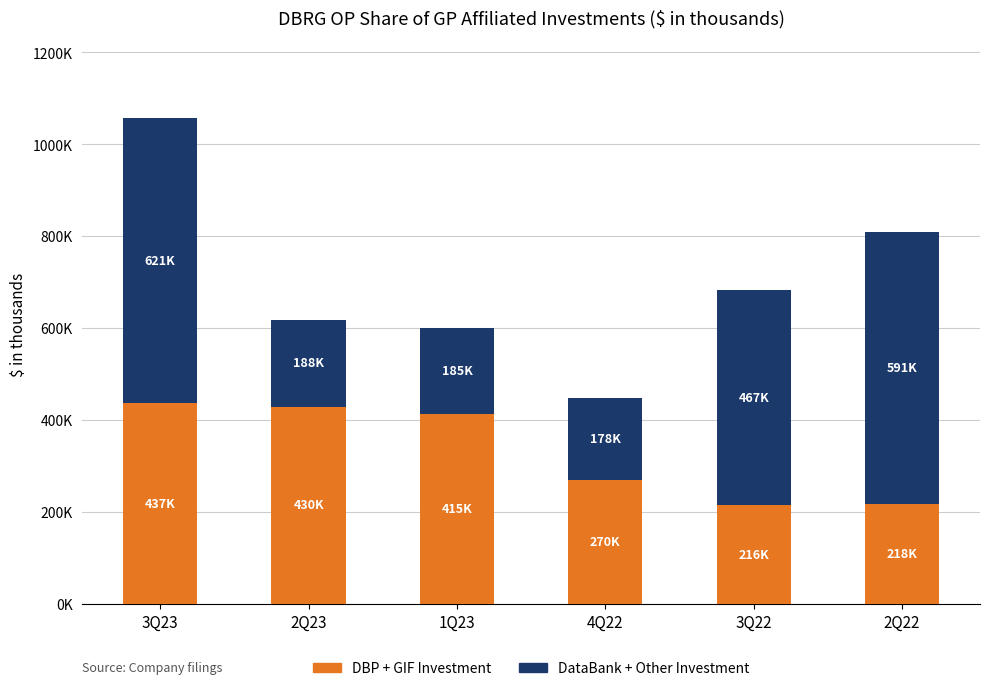

The value of DBP + GIF Investment at 2Q22 is 359785. True or false?

False